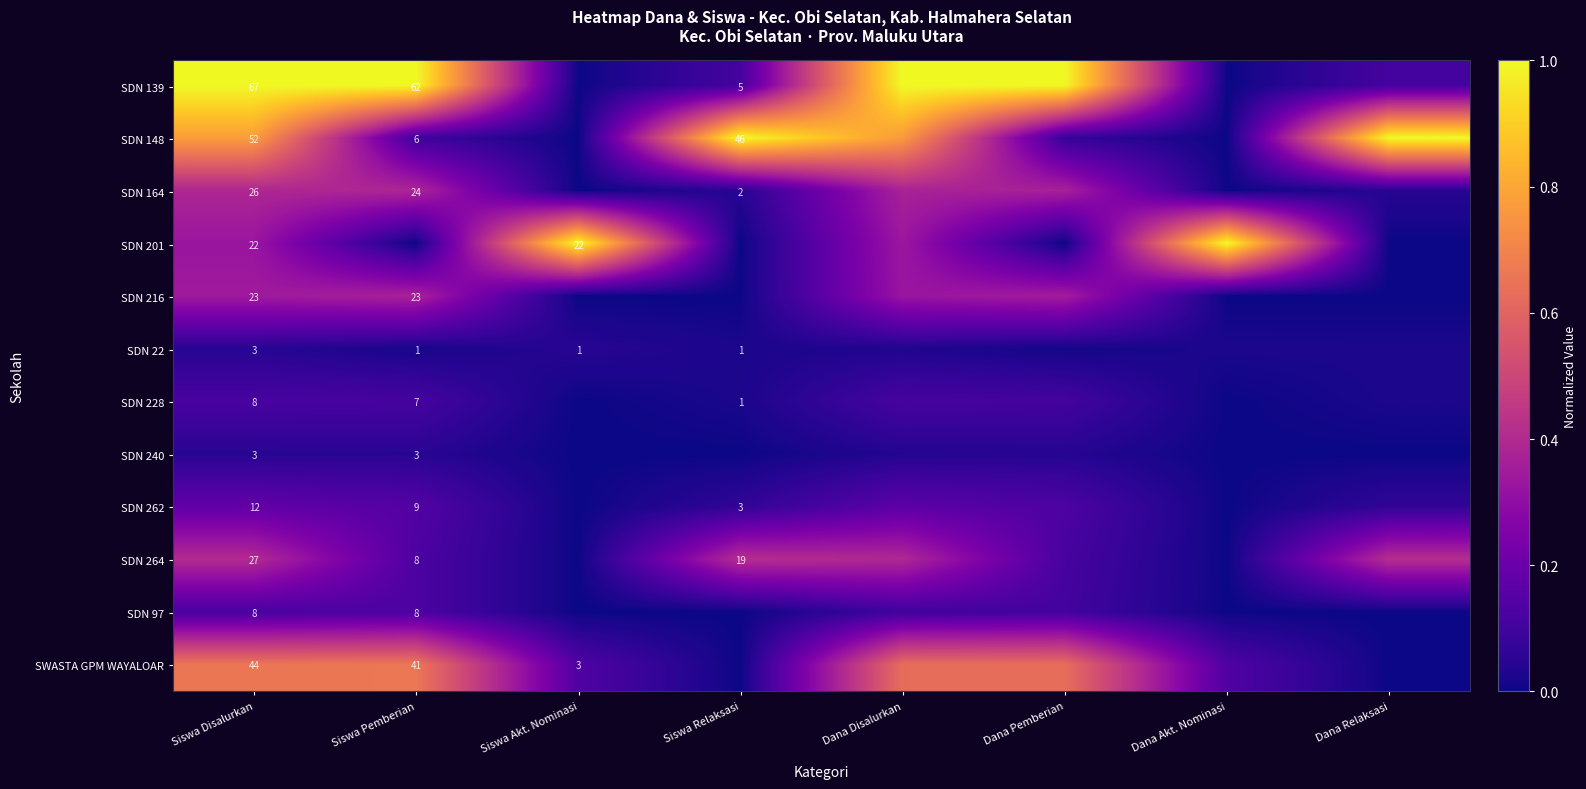

At which label does SDN 264 reach its peak?

Siswa Relaksasi